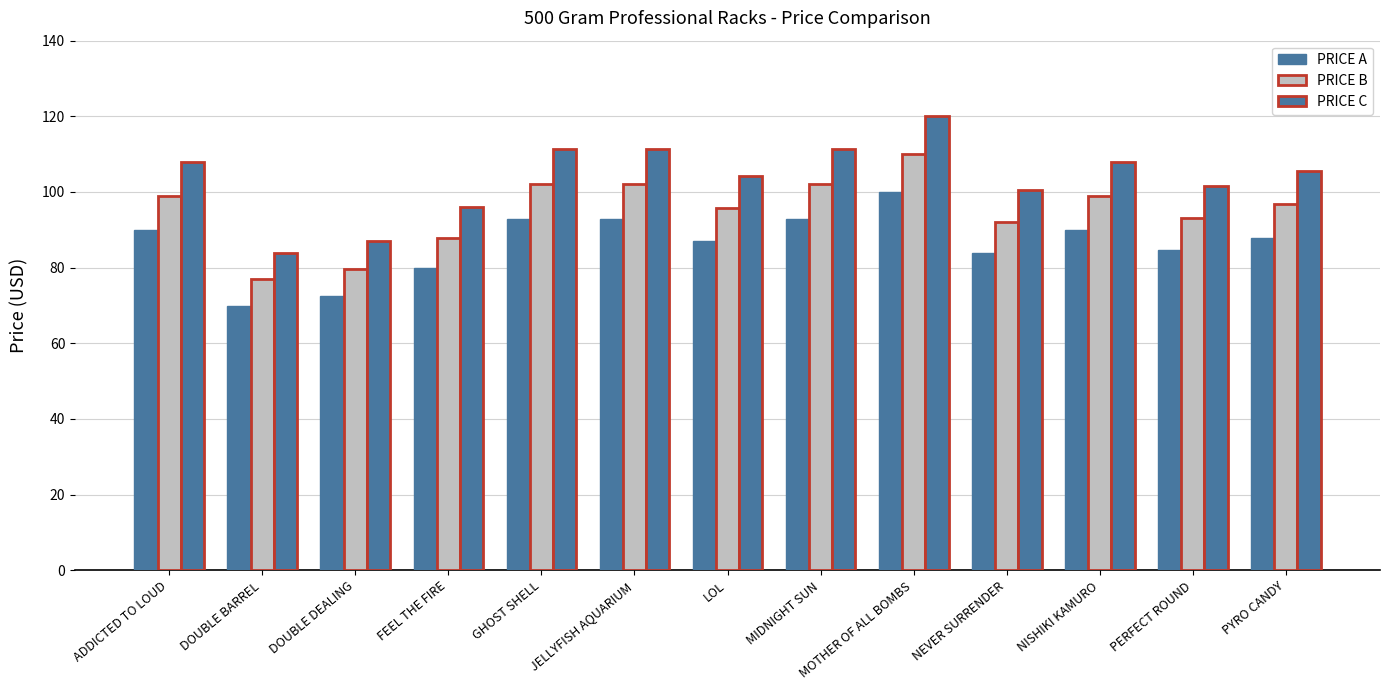

What is the maximum value shown in the chart?

120.0